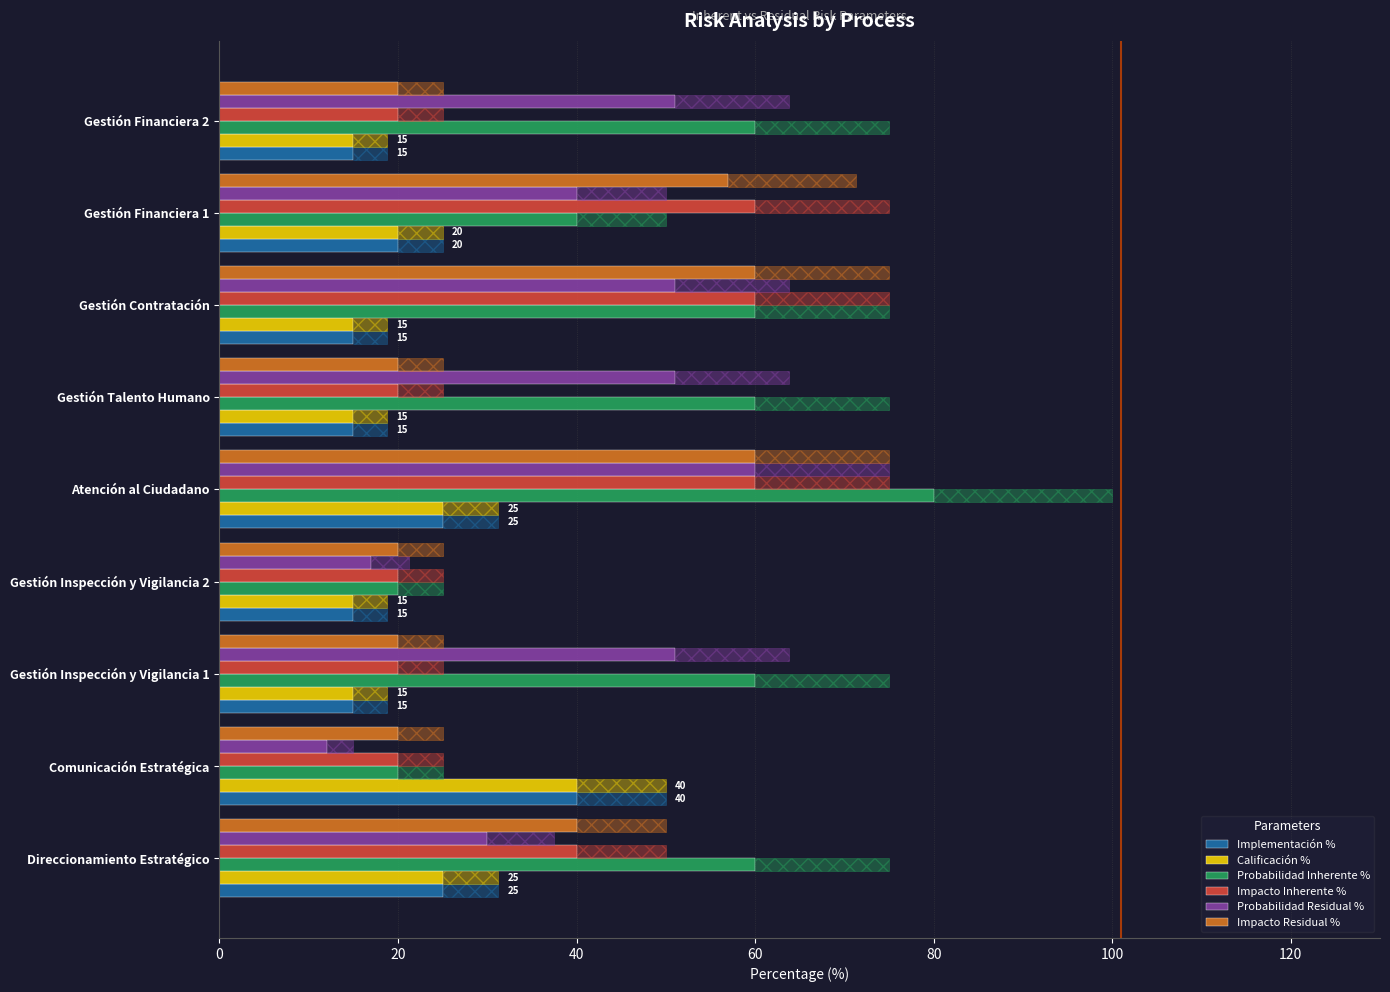

Which series has the widest spread of values?

Probabilidad Inherente %